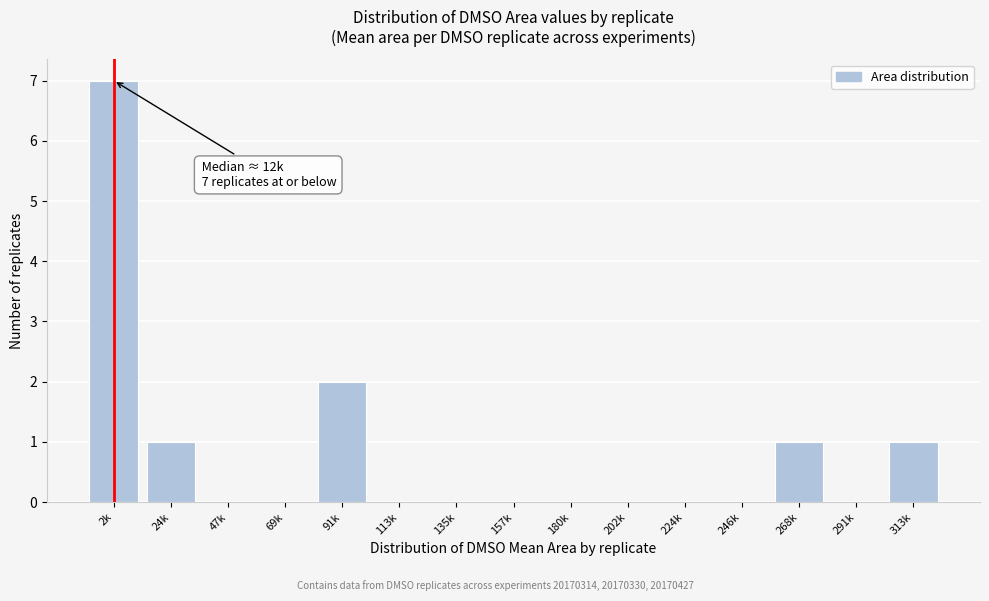

Reading left to right, transcribe all the data shown in this chart.

2k=7	24k=1	47k=0	69k=0	91k=2	113k=0	135k=0	157k=0	180k=0	202k=0	224k=0	246k=0	268k=1	291k=0	313k=1